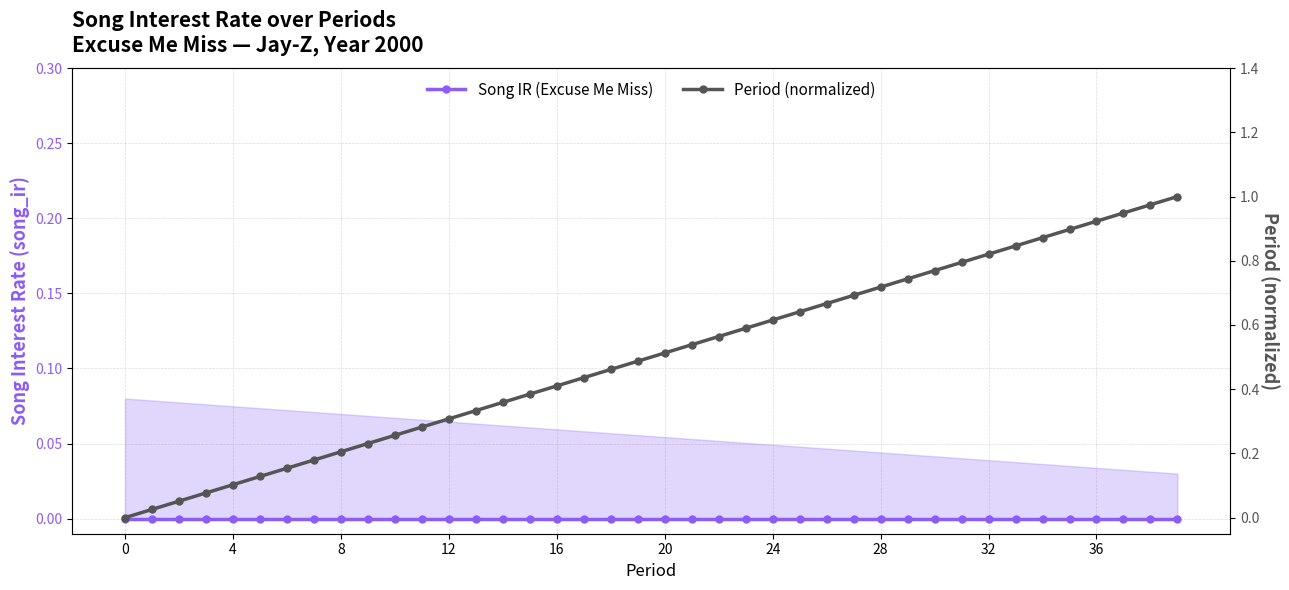

Which series has the largest total across all categories?

Period (normalized)